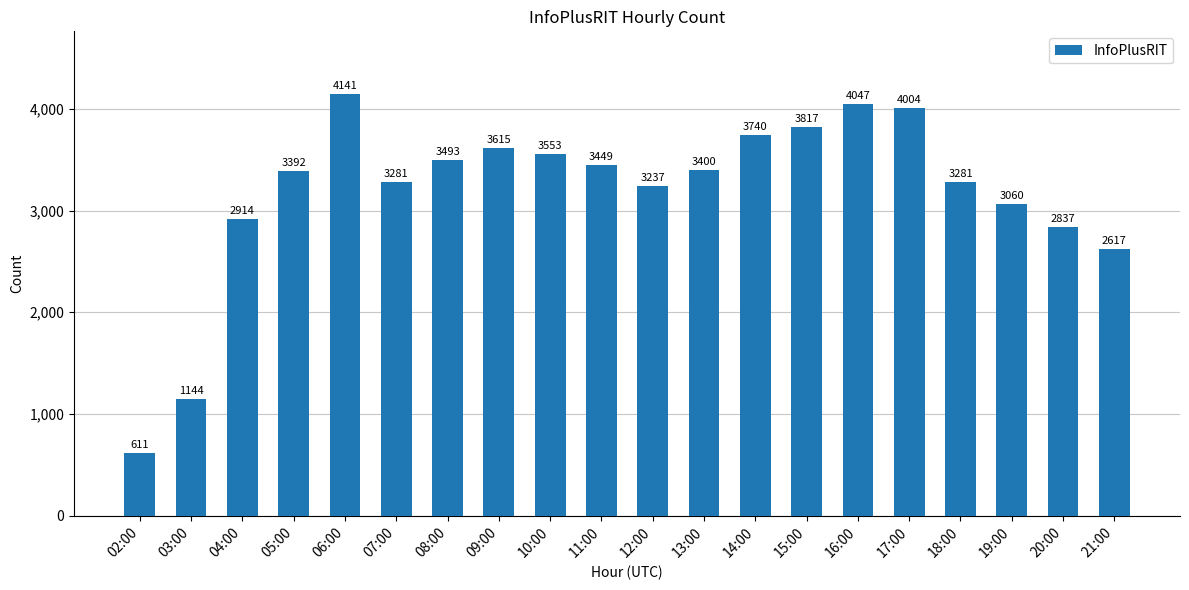

True or false: the data shows 3817 at 15:00.

True